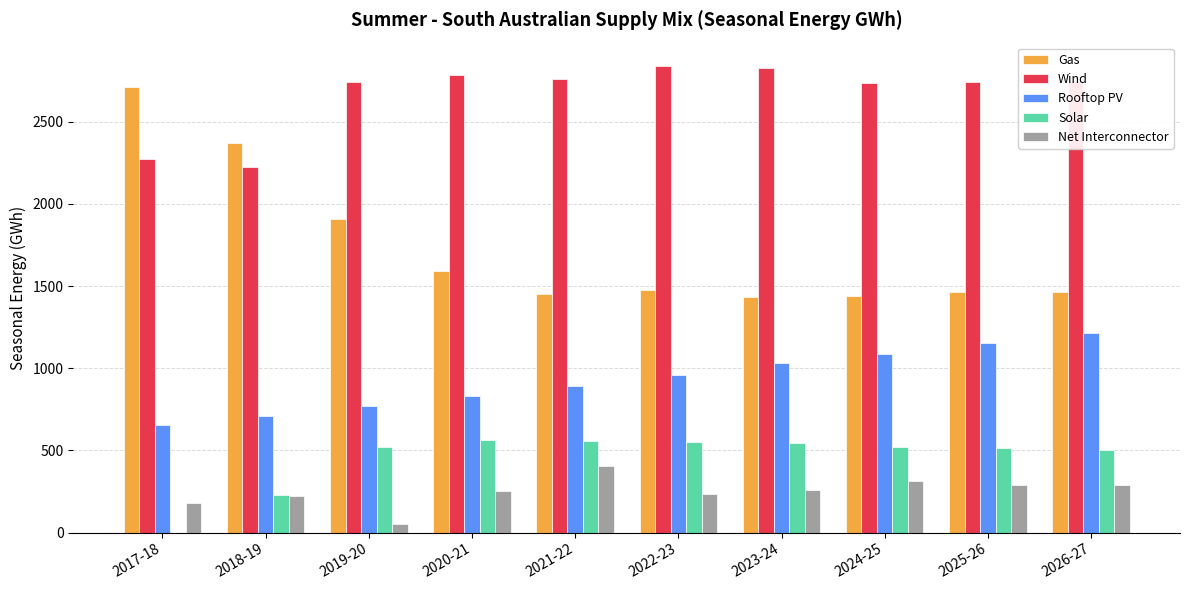

Which series has the largest total across all categories?

Wind